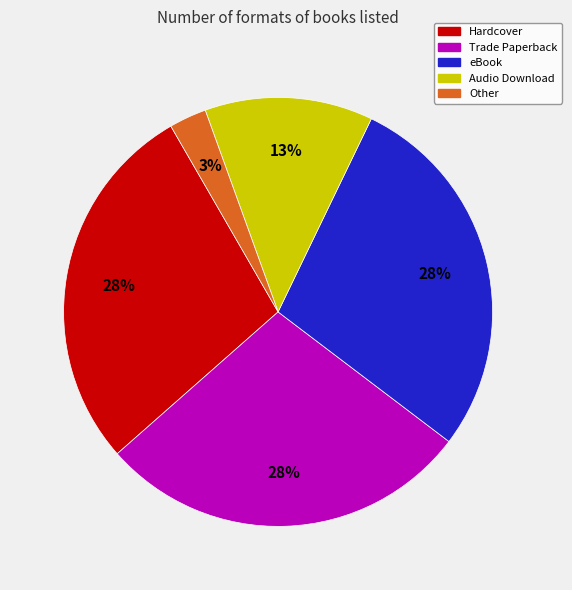

To the nearest percent, what is the difference between the largest and smallest slice percentages?

25%